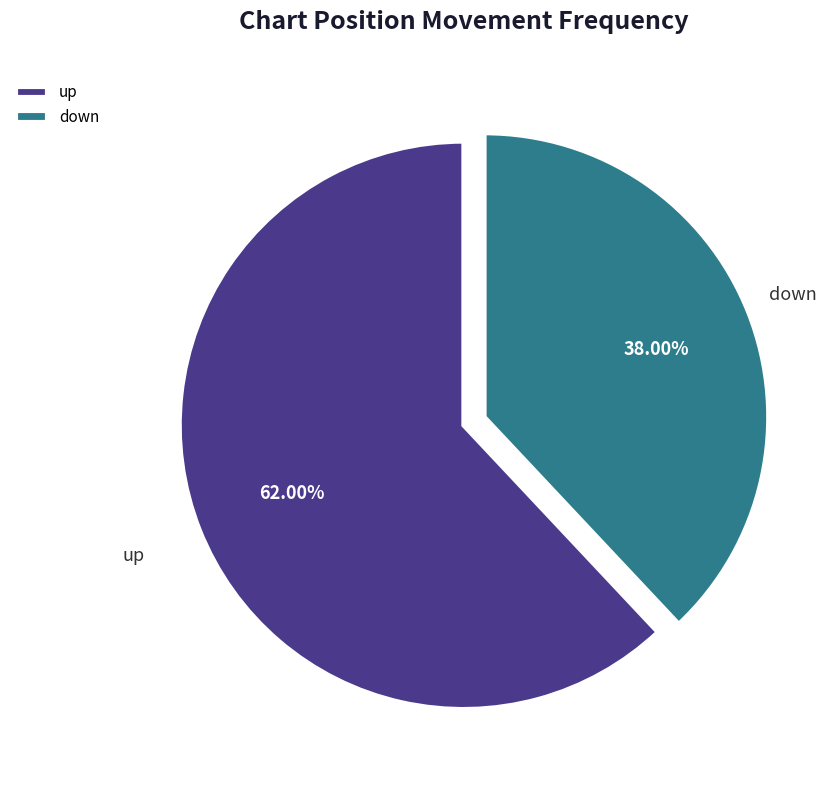

True or false: up accounts for 62% of the total.

True